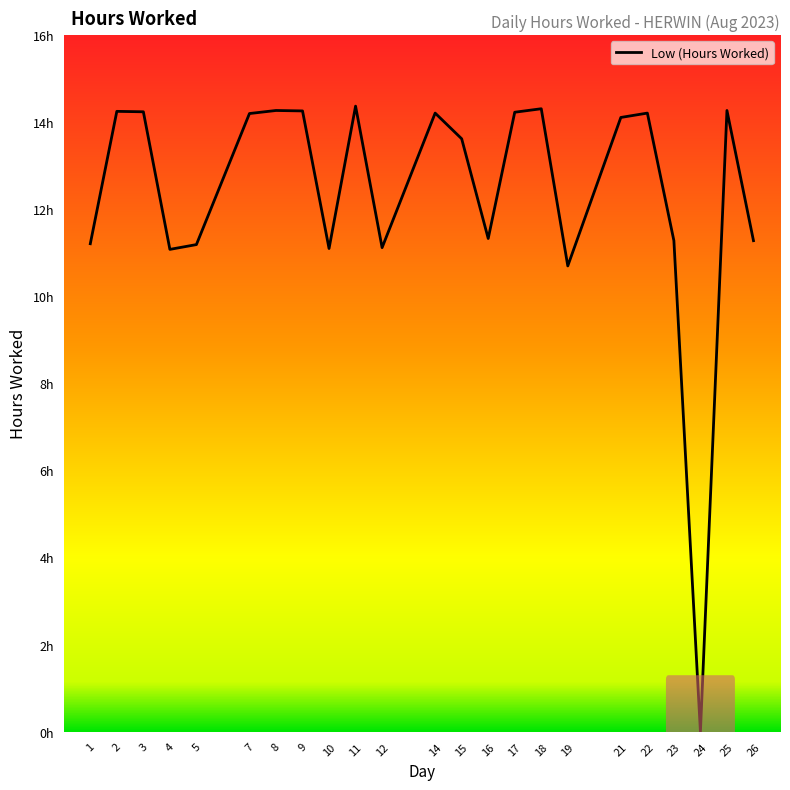

Is this an area chart (filled region under the line)?

No